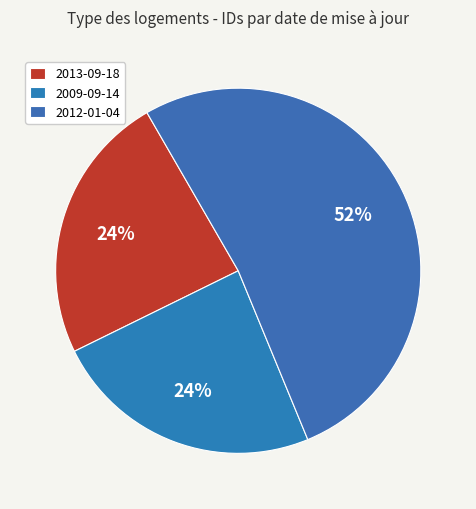

Which slice is the largest?

2012-01-04